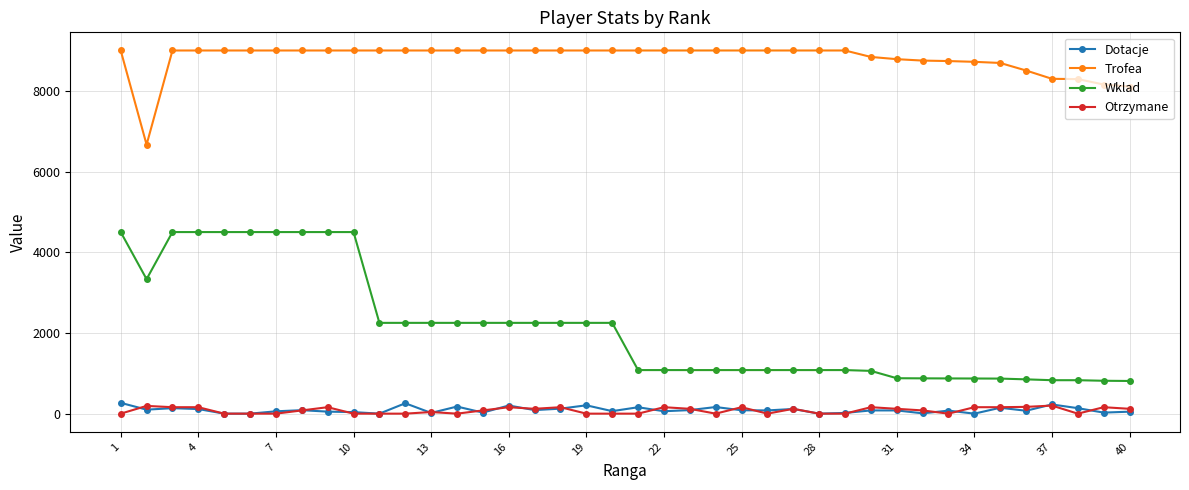

Is this an area chart (filled region under the line)?

No